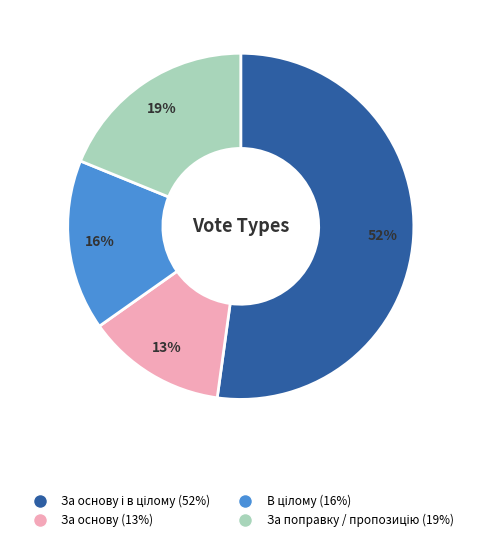

To the nearest percent, what is the average slice percentage?

25%